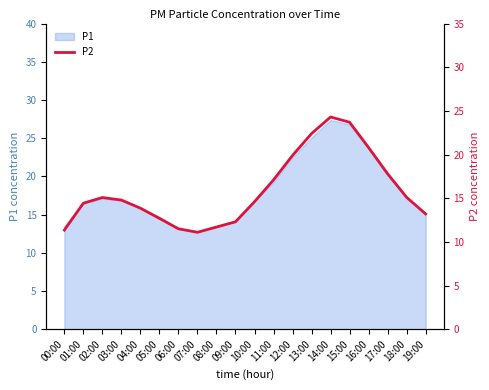

The value of P1 at 12:00 is 8.6. True or false?

False